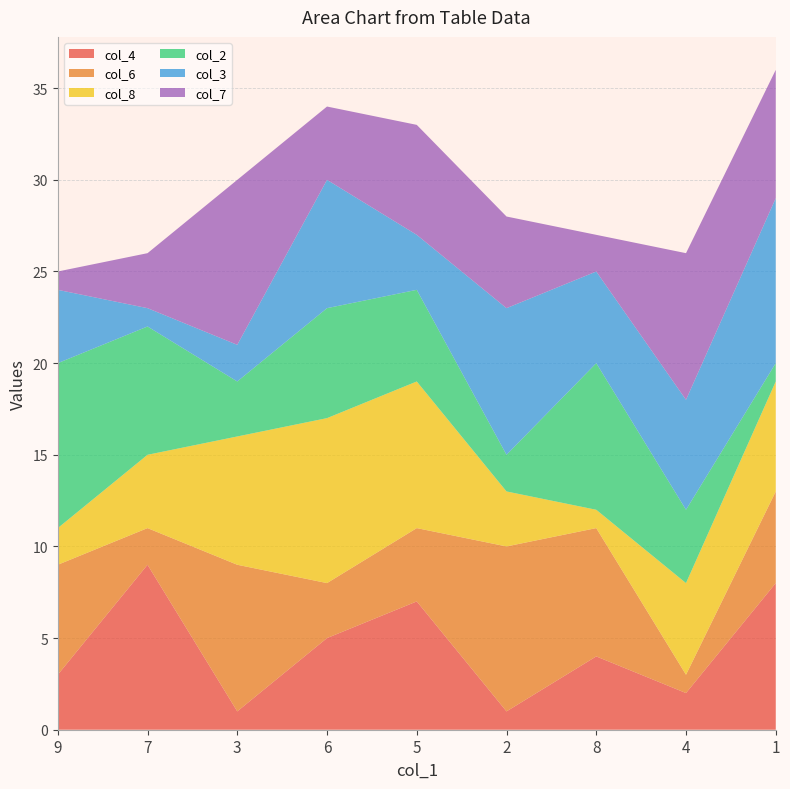

Reading left to right, transcribe all the data shown in this chart.

col_4: 9=3	7=9	3=1	6=5	5=7	2=1	8=4	4=2	1=8
col_6: 9=6	7=2	3=8	6=3	5=4	2=9	8=7	4=1	1=5
col_8: 9=2	7=4	3=7	6=9	5=8	2=3	8=1	4=5	1=6
col_2: 9=9	7=7	3=3	6=6	5=5	2=2	8=8	4=4	1=1
col_3: 9=4	7=1	3=2	6=7	5=3	2=8	8=5	4=6	1=9
col_7: 9=1	7=3	3=9	6=4	5=6	2=5	8=2	4=8	1=7